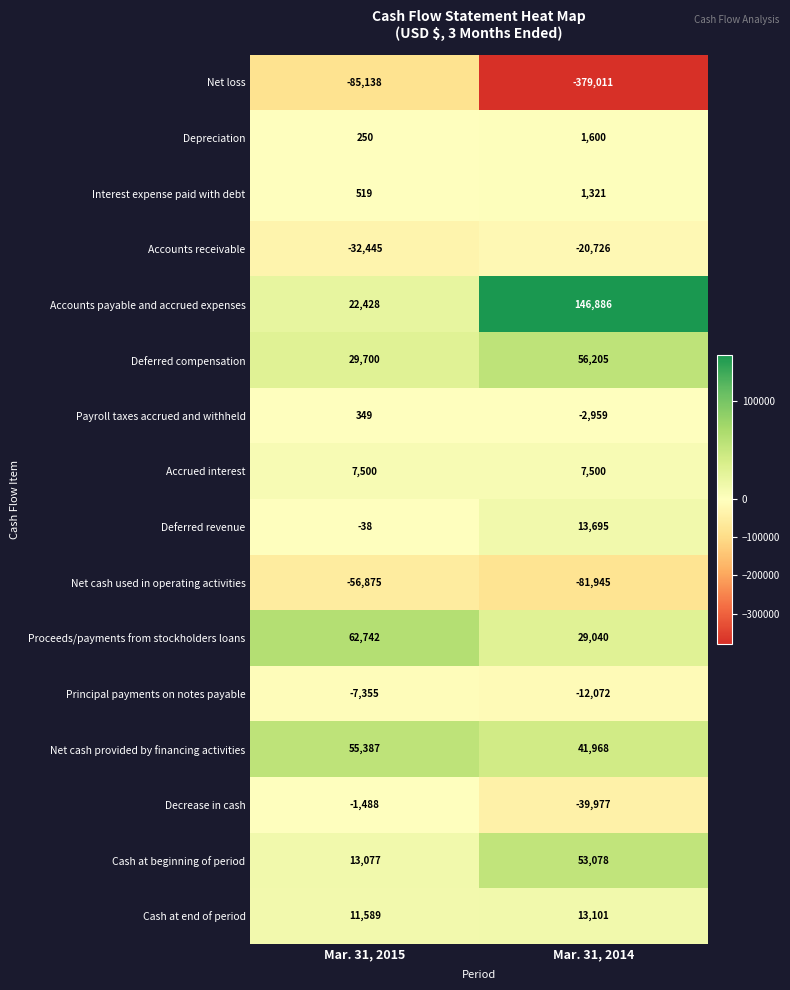

At which category does the chart reach its peak across all series?

Mar. 31, 2014